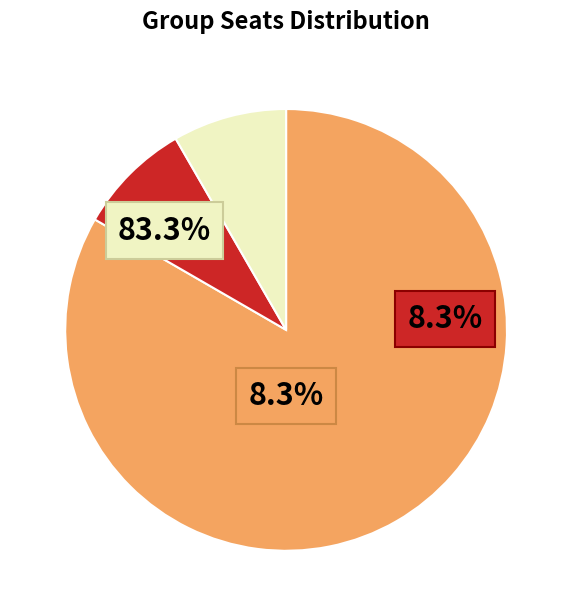

Combined, do GP1306 and GP1301 account for over 50%?

No